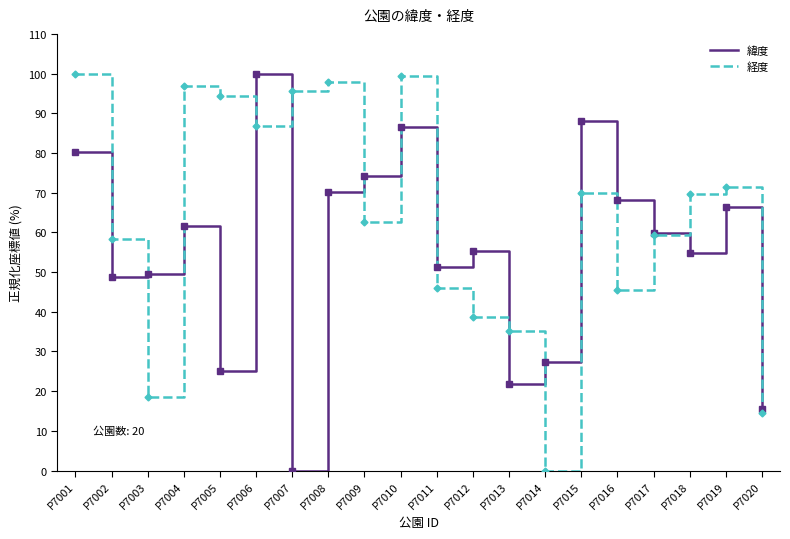

Rank the series by their average value, from lowest to highest.

緯度, 経度